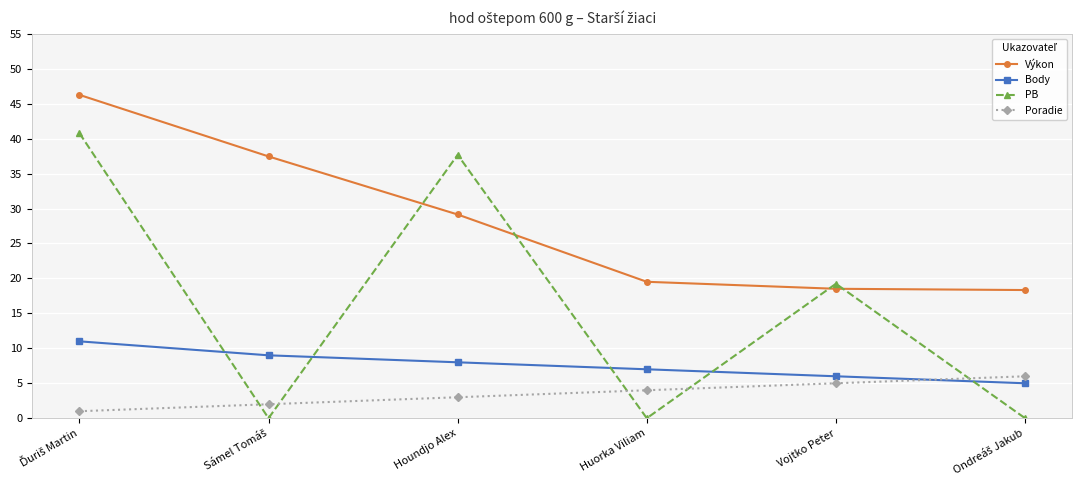

How many interior local valleys does the PB series have?

2